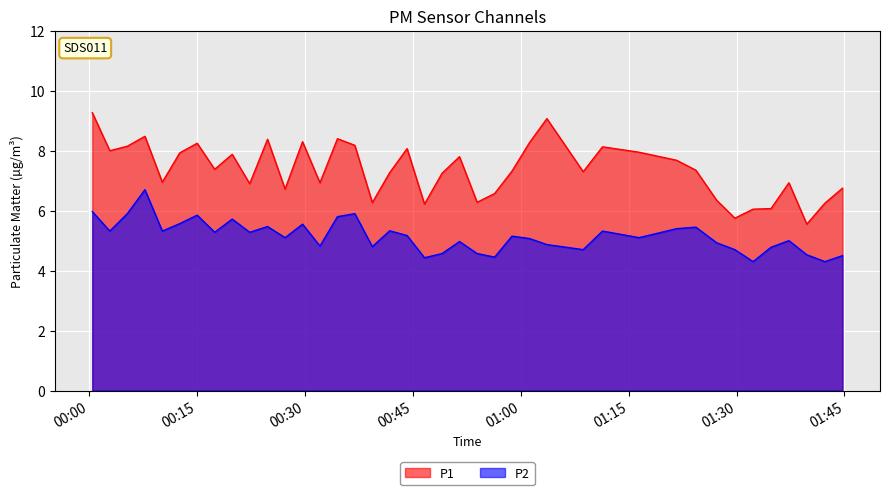

What is the greatest value displayed?

9.3